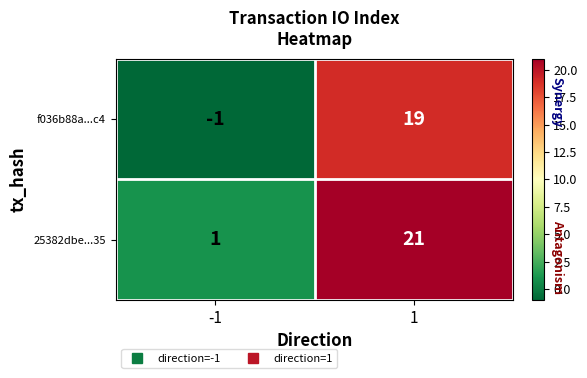

The value of f036b88a...c4 at 1 is 11. True or false?

False